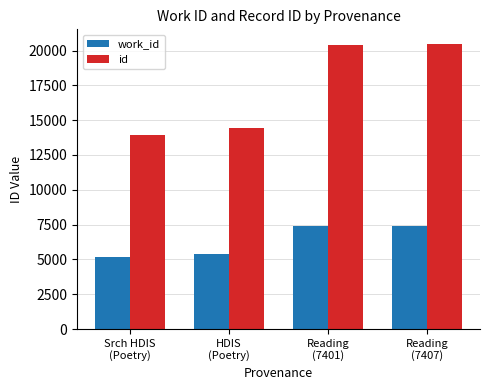

Rank the series by their maximum value, from highest to lowest.

id, work_id